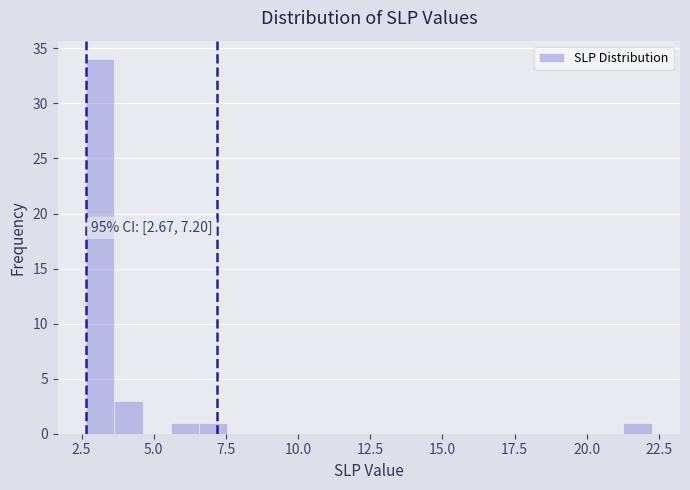

Read against the x-axis, roughly where is the centre of the tallest bar?

3.0